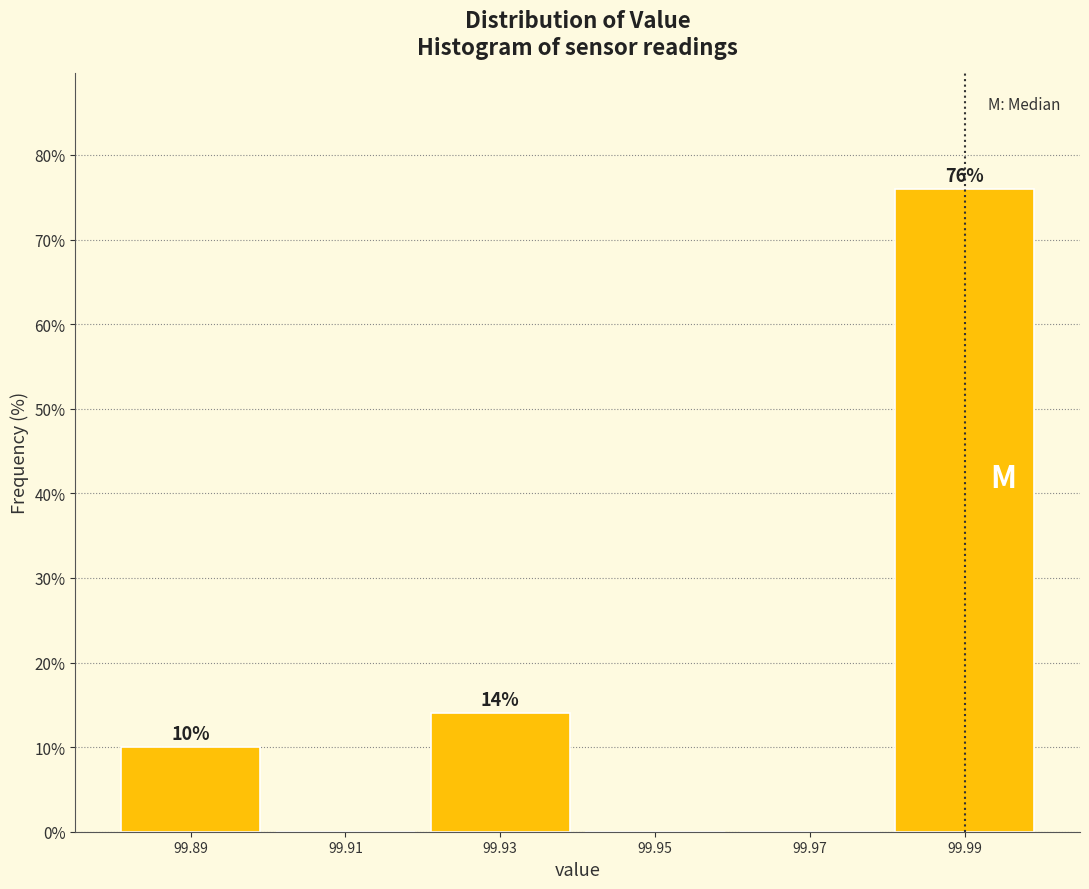

Over which range of the x-axis is the bar tallest?

99.98 to 100.00